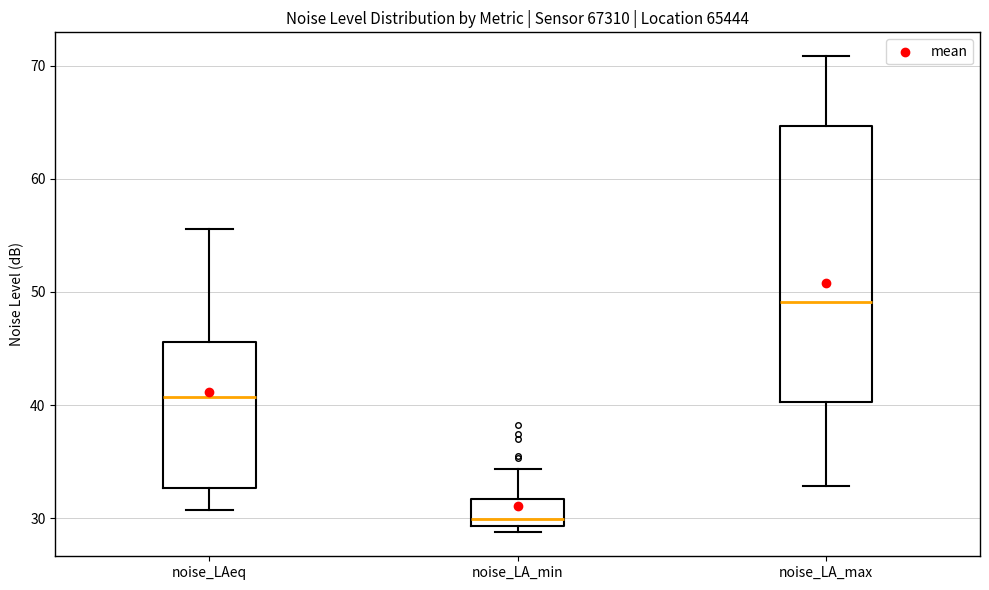

Which box's median line is the lowest?

noise_LA_min